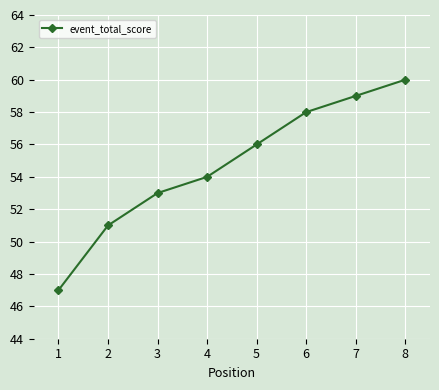

The chart shows a value of 87 at 3. True or false?

False